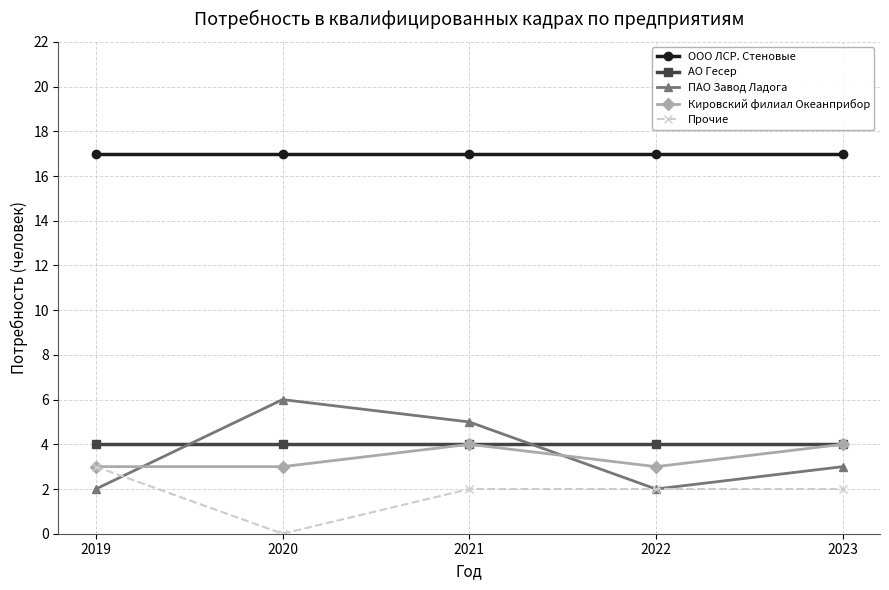

True or false: ООО ЛСР. Стеновые and ПАО Завод Ладога cross at least once.

False